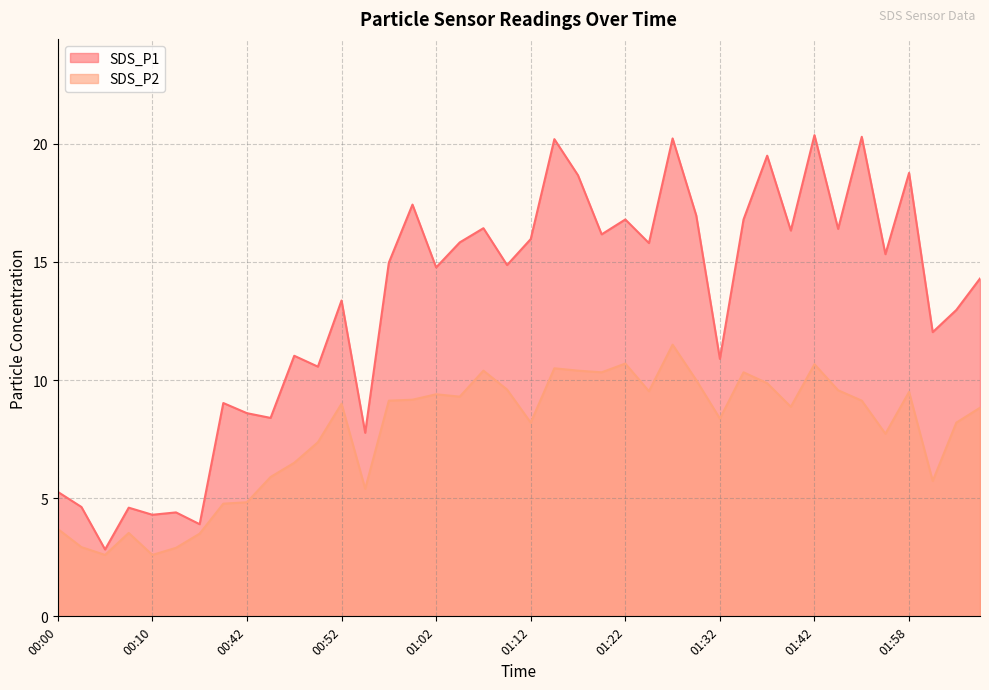

In SDS_P2, how many points are higher than both neighbors (excluding endpoints)?

10